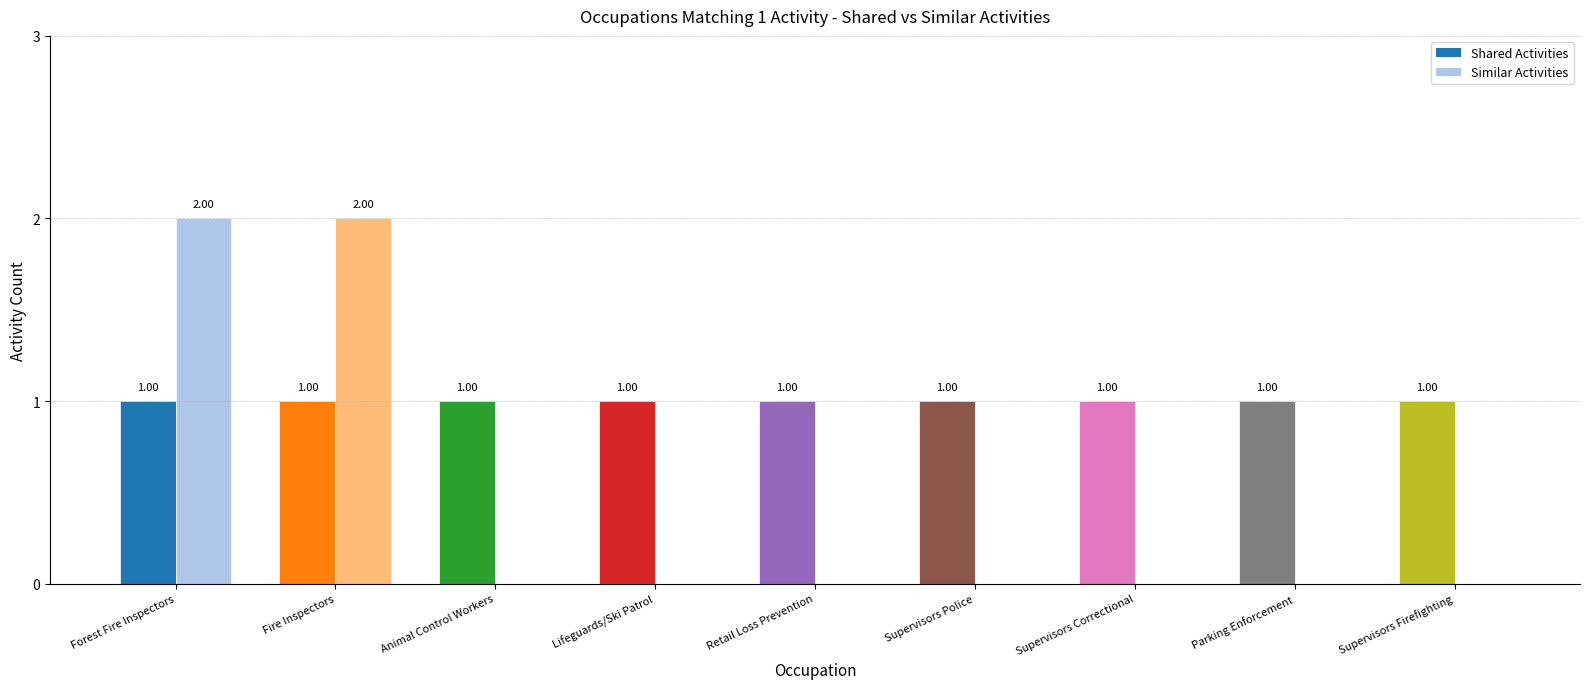

Reading right to left, extract all data points from this chart.

Shared Activities: 1	1	1	1	1	1	1	1	1
Similar Activities: 0	0	0	0	0	0	0	2	2